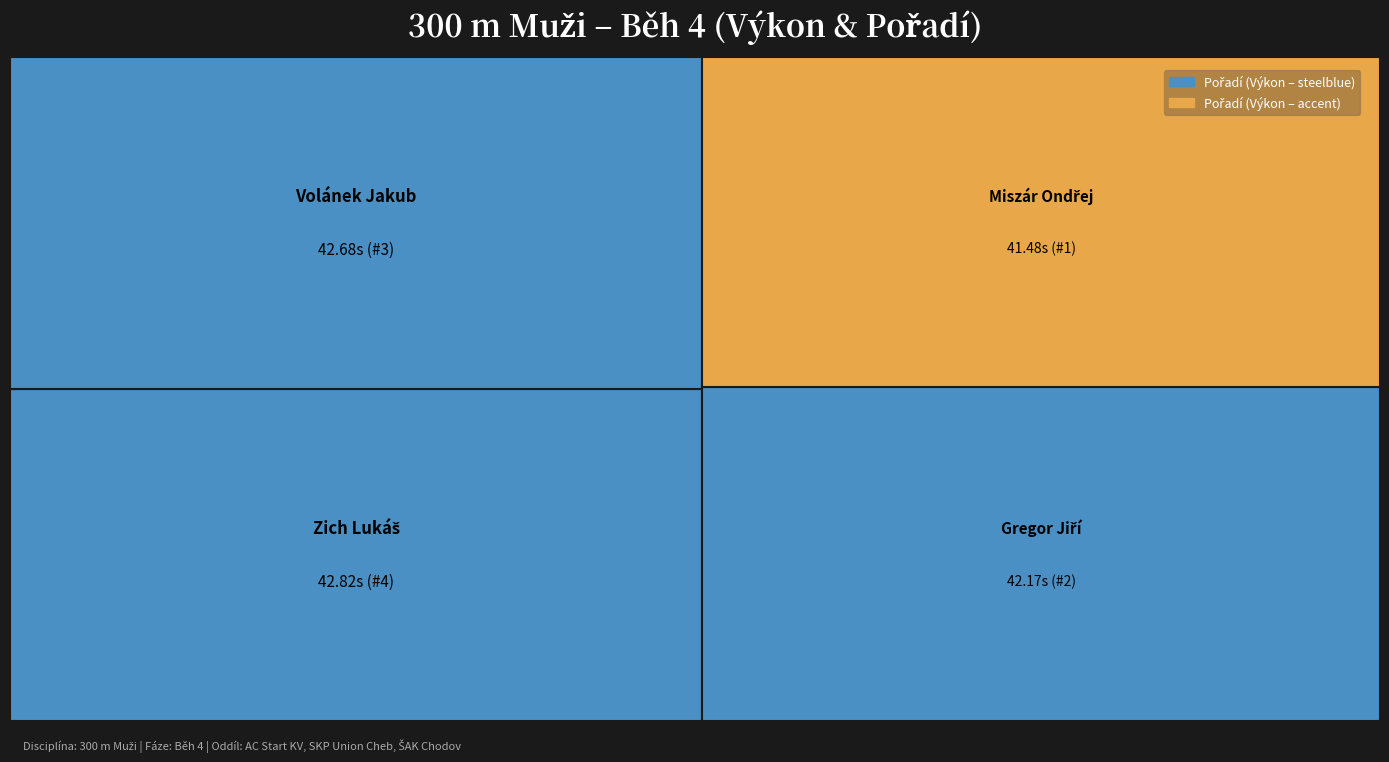

Reading left to right, what are all the values shown in this chart?

Pořadí: Miszár Ondřej=1.0	Gregor Jiří=2.0	Volánek Jakub=3.0	Zich Lukáš=4.0
Výkon: Miszár Ondřej=41.5	Gregor Jiří=42.2	Volánek Jakub=42.7	Zich Lukáš=42.8